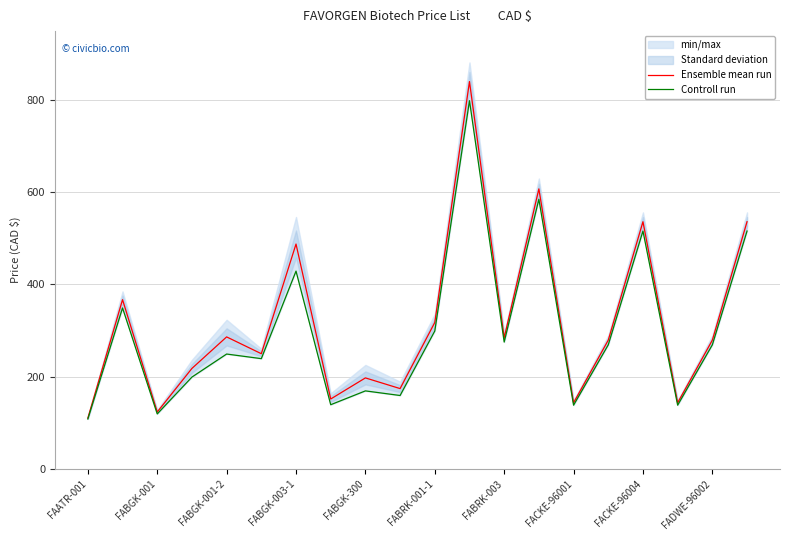

True or false: Ensemble mean run and Controll run cross at least once.

False